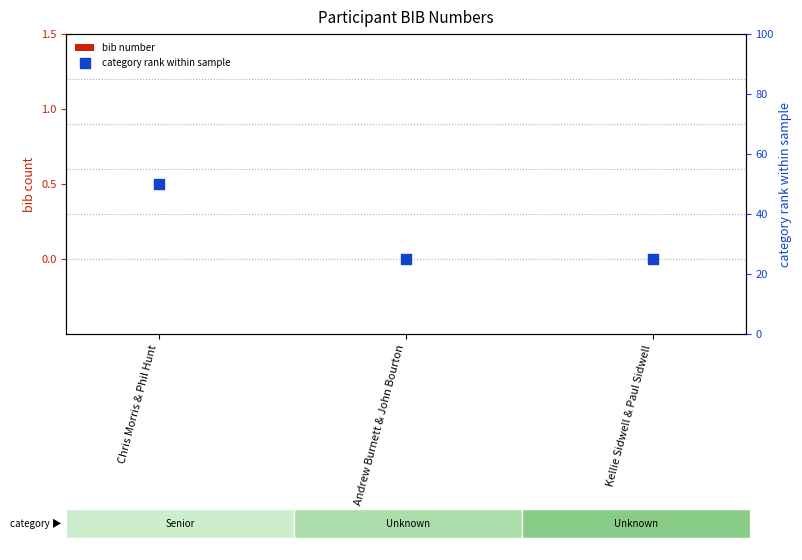

Which series has the largest total across all categories?

category rank within sample